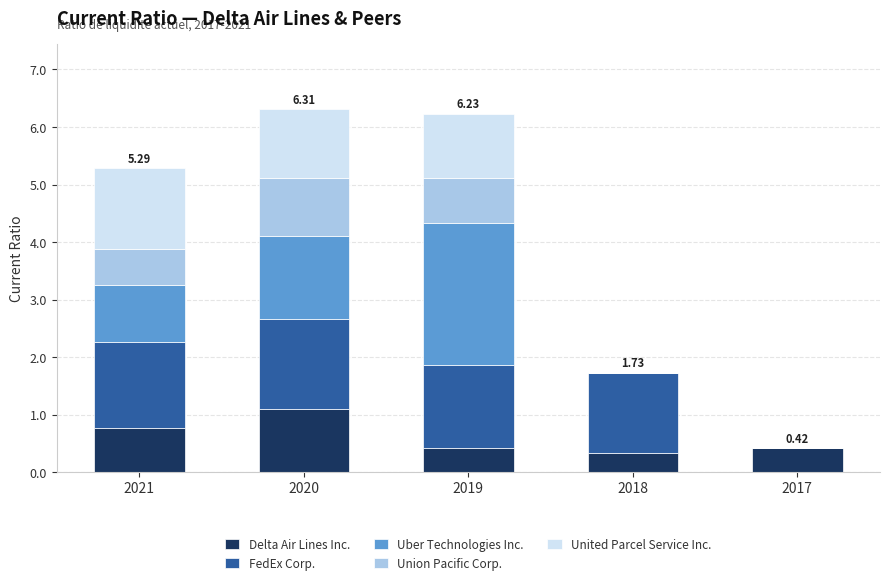

What are all the series names shown in the legend?

Delta Air Lines Inc., FedEx Corp., Uber Technologies Inc., Union Pacific Corp., United Parcel Service Inc.